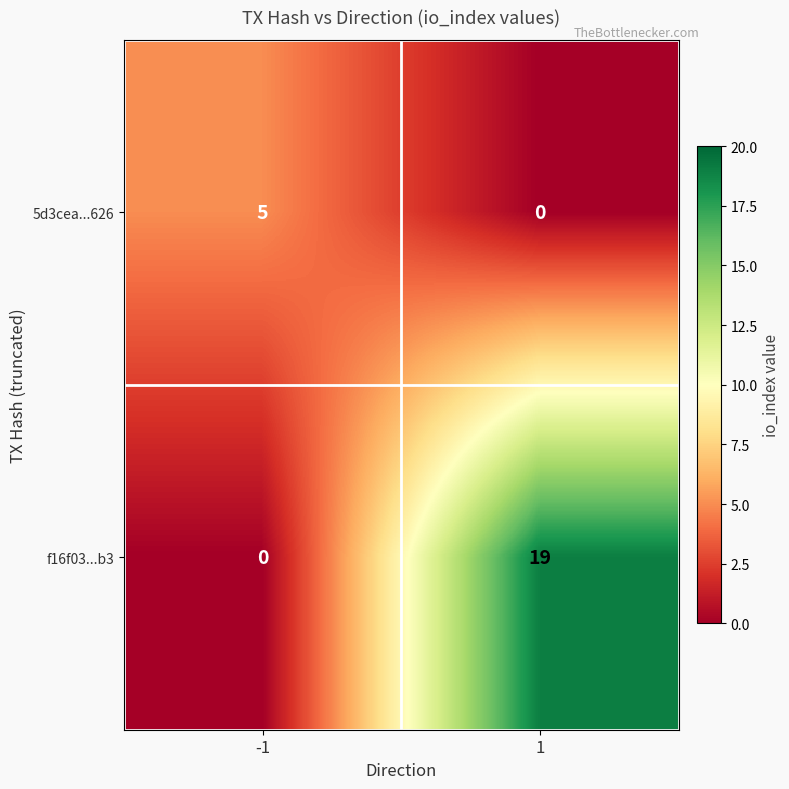

Which series has the largest range (max minus min)?

f16f03...b3